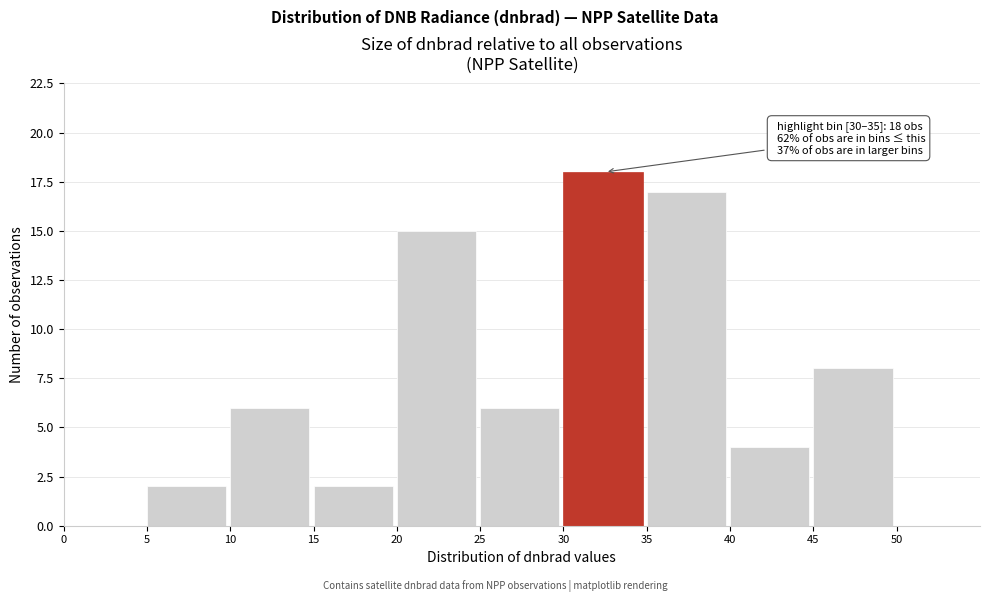

Over which range of the x-axis is the bar tallest?

30 to 35